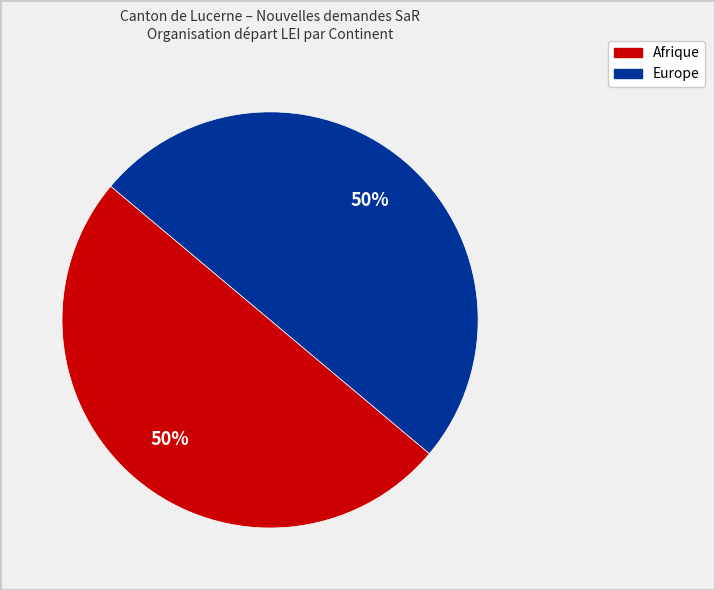

To the nearest percent, what is the average slice percentage?

50%